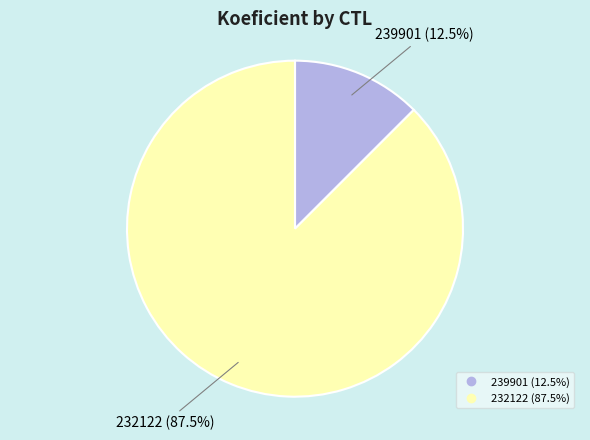

Between 239901 and 232122, which is larger?

232122